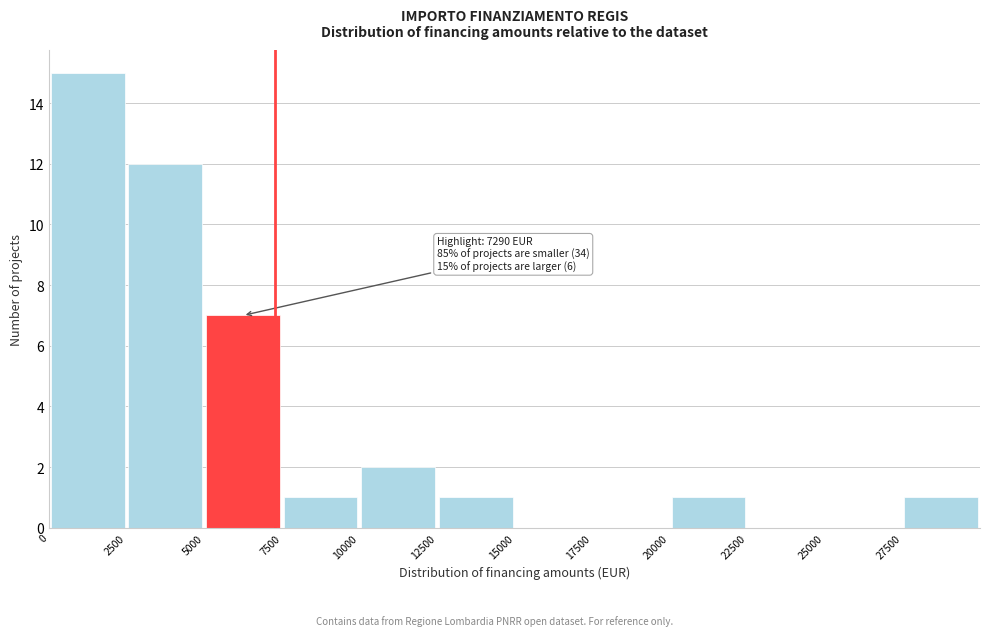

Which range on the x-axis has the tallest bar?

0 to 2500